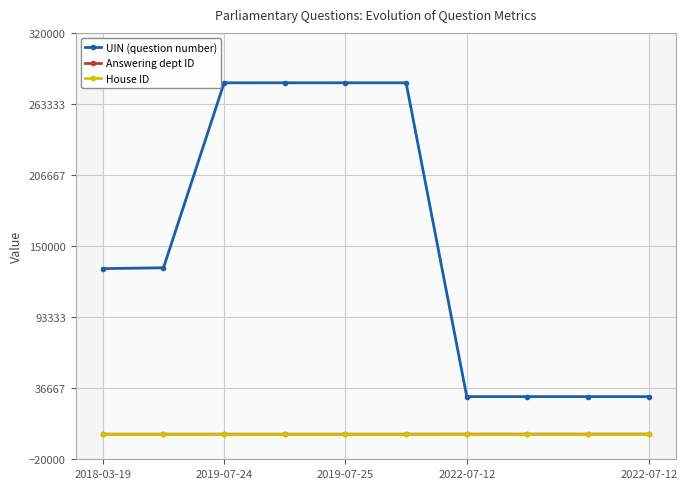

True or false: Answering dept ID has more than 1 points higher than both neighbors.

False